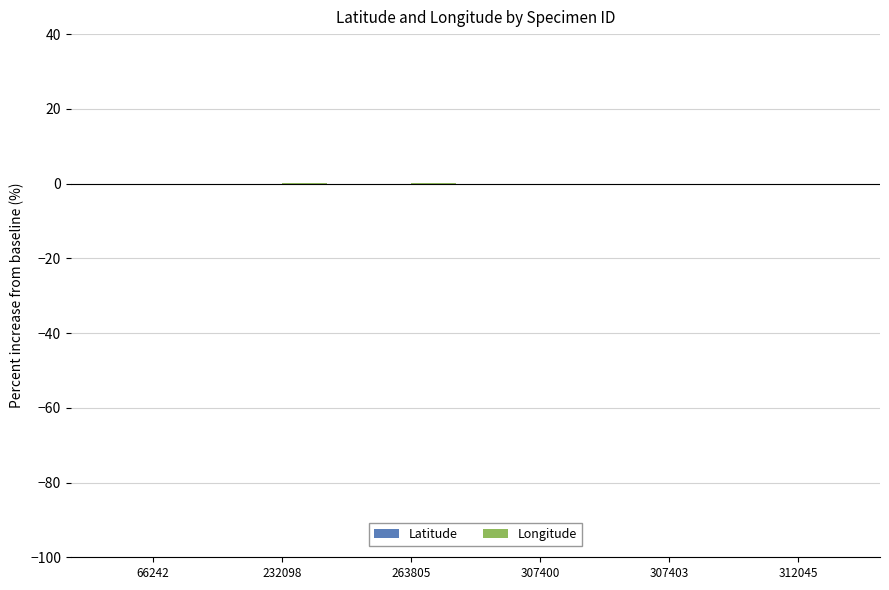

How many distinct data groups are displayed?

2